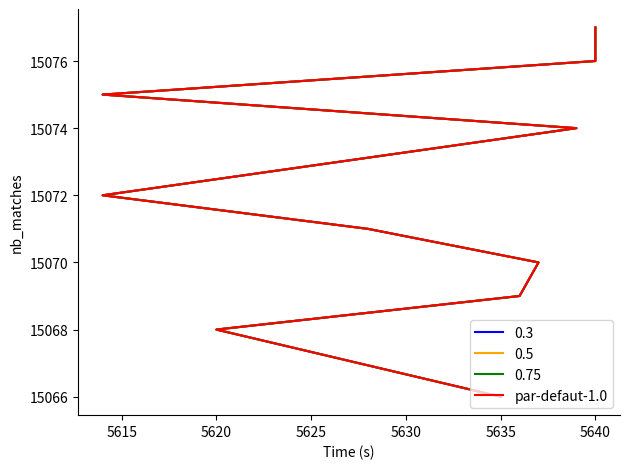

Between 5620 and 5610, which is larger?

5620